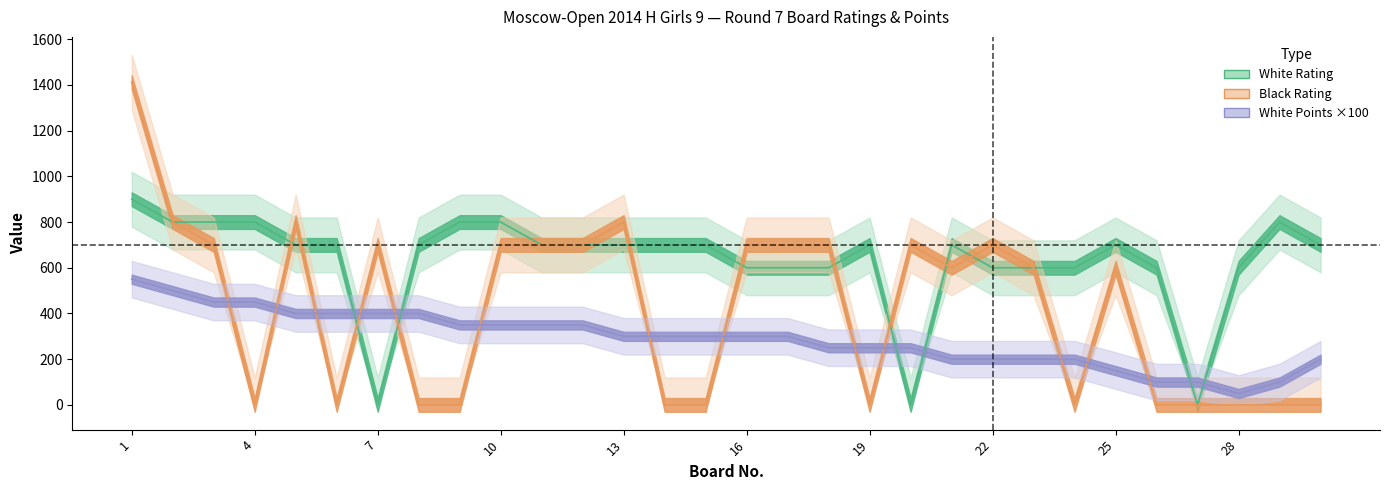

What is the difference between the second highest and second lowest values in the Black Rating series?

800